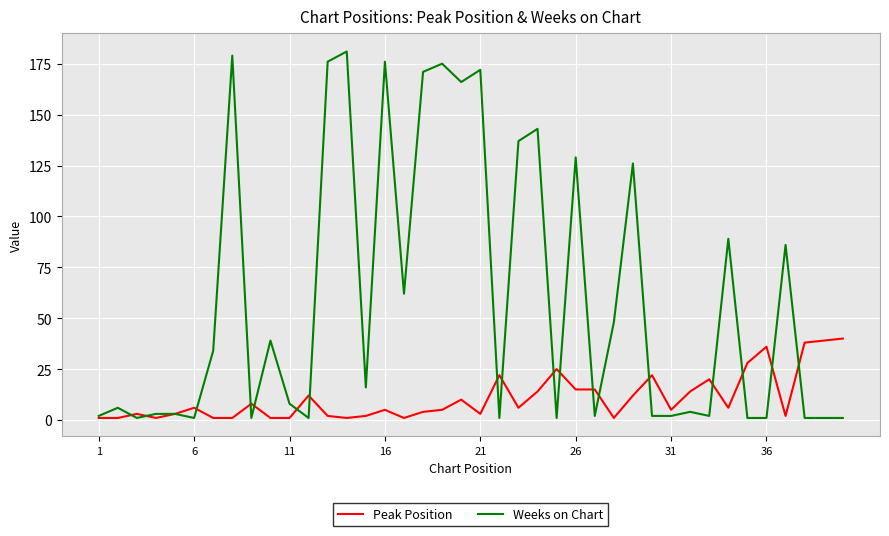

What is the average value of the Weeks on Chart series?

59